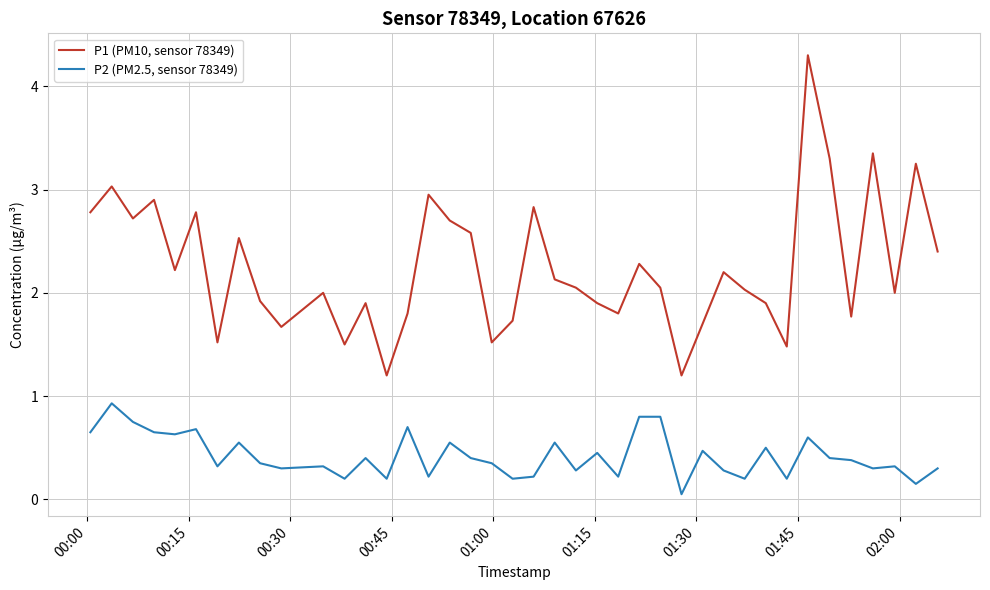

What is the difference between the maximum and minimum values in the P2 (PM2.5, sensor 78349) series?

0.9